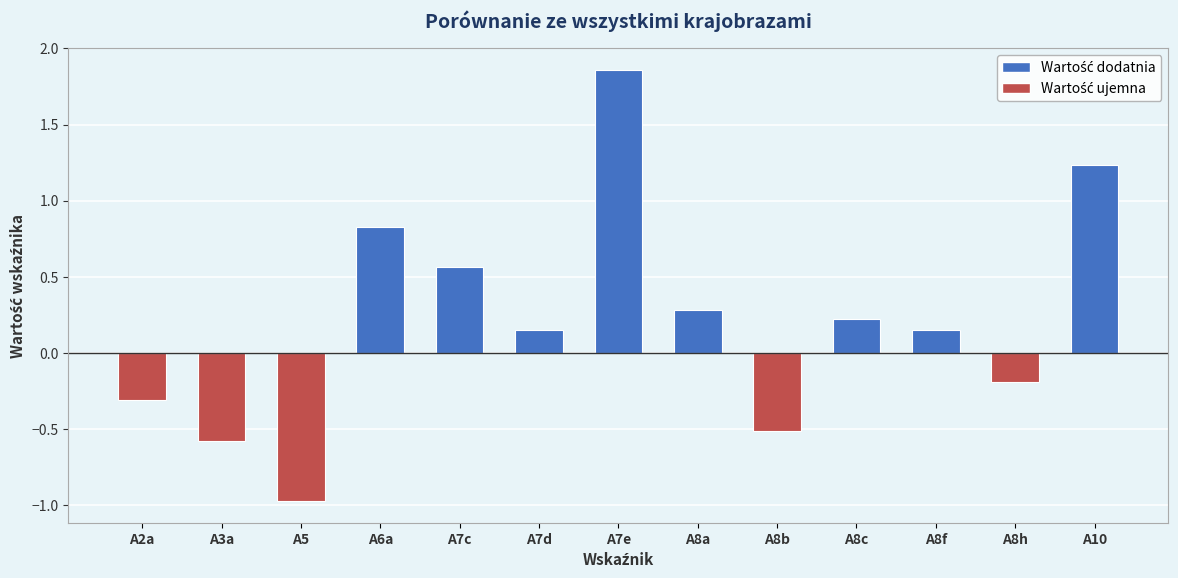

What is the change in value from A3a to A8b?

+0.1